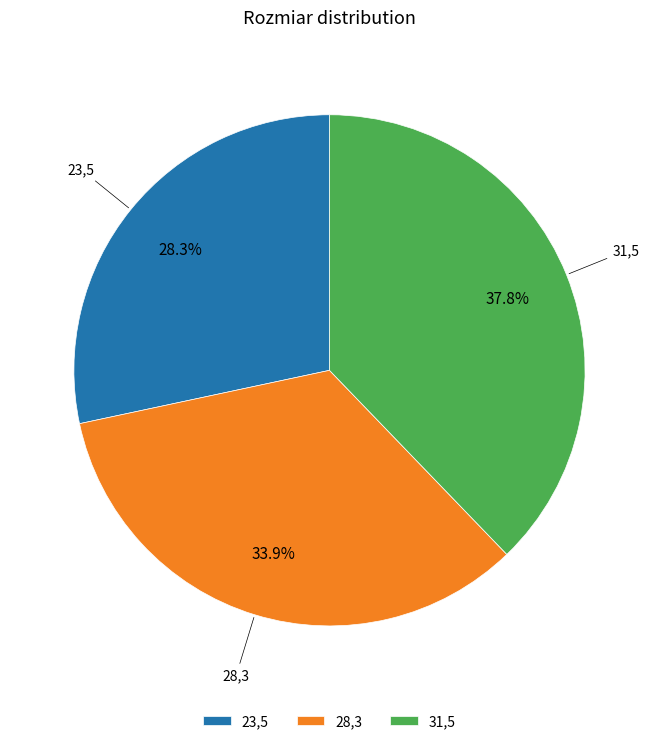

What percentage is the 23,5 slice, to the nearest percent?

28%